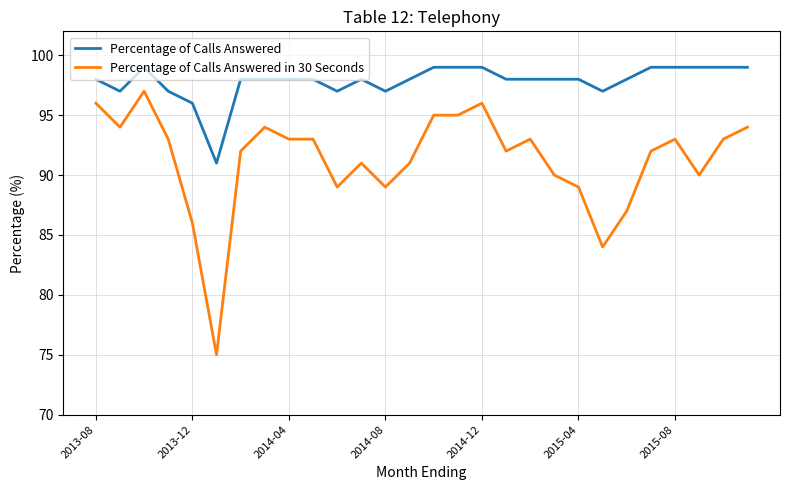

What is the maximum value for Percentage of Calls Answered?

99